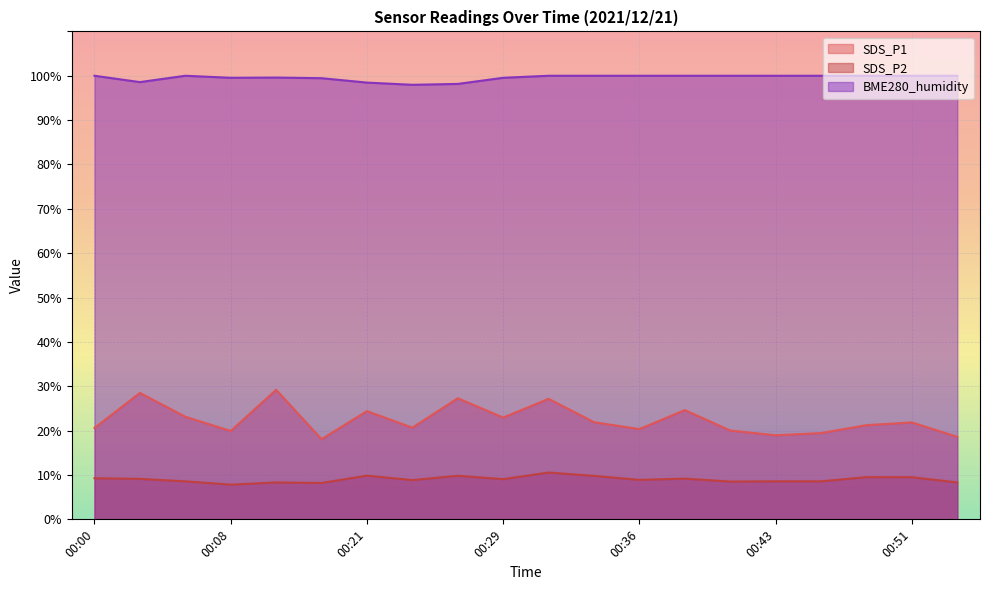

How many data points in SDS_P1 are above 21?

11